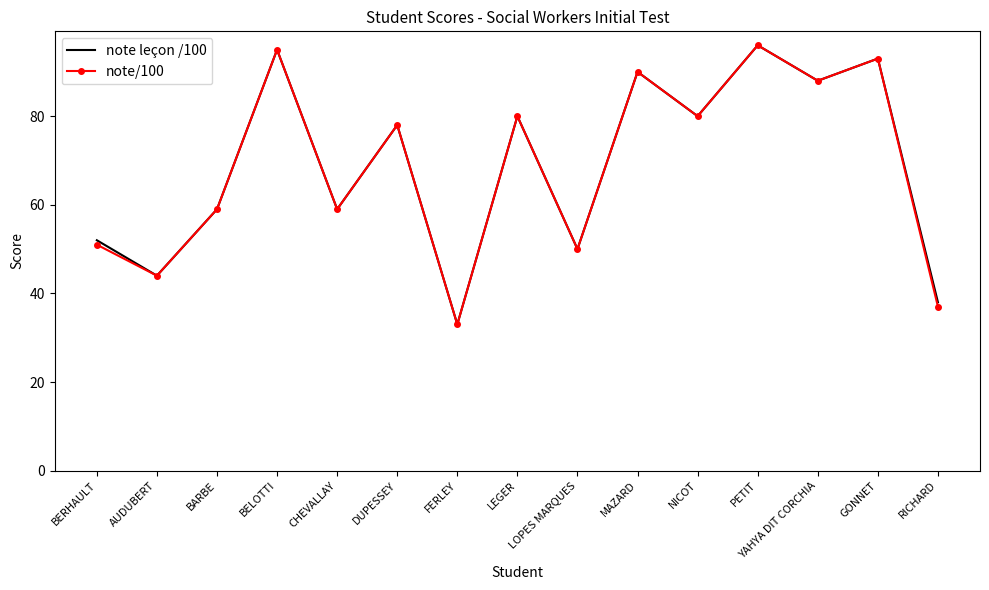

The value of note/100 at LEGER is 80. True or false?

True